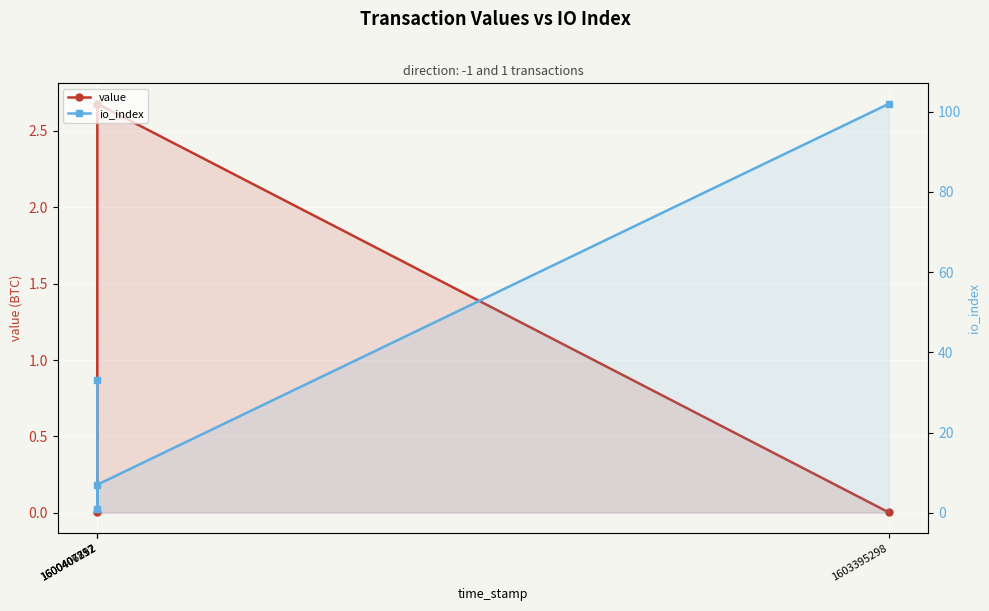

At which label does value first exceed 2?

1600407252